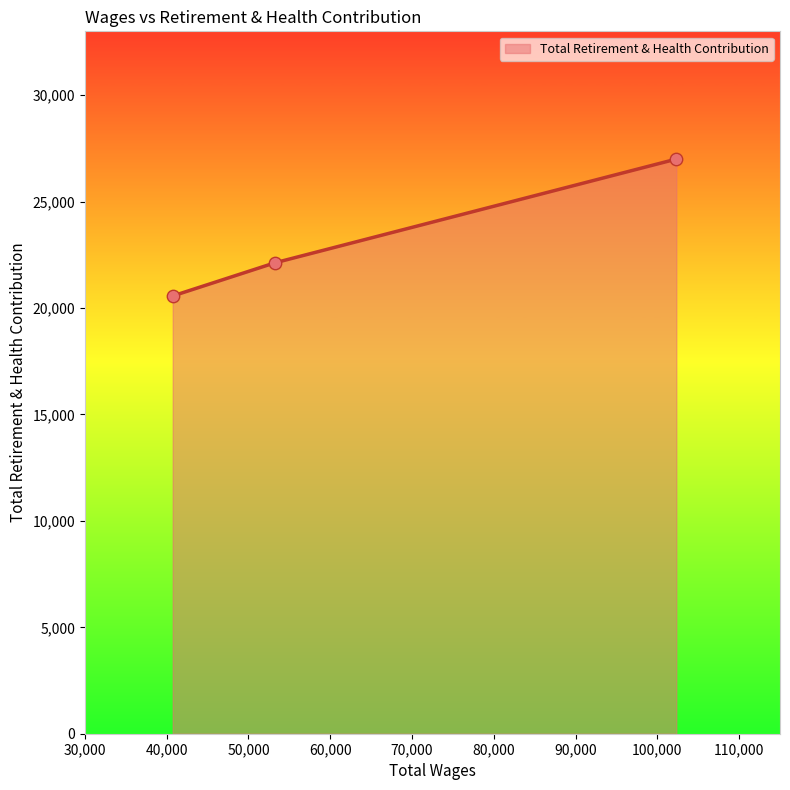

What is the sum of all values?

69690